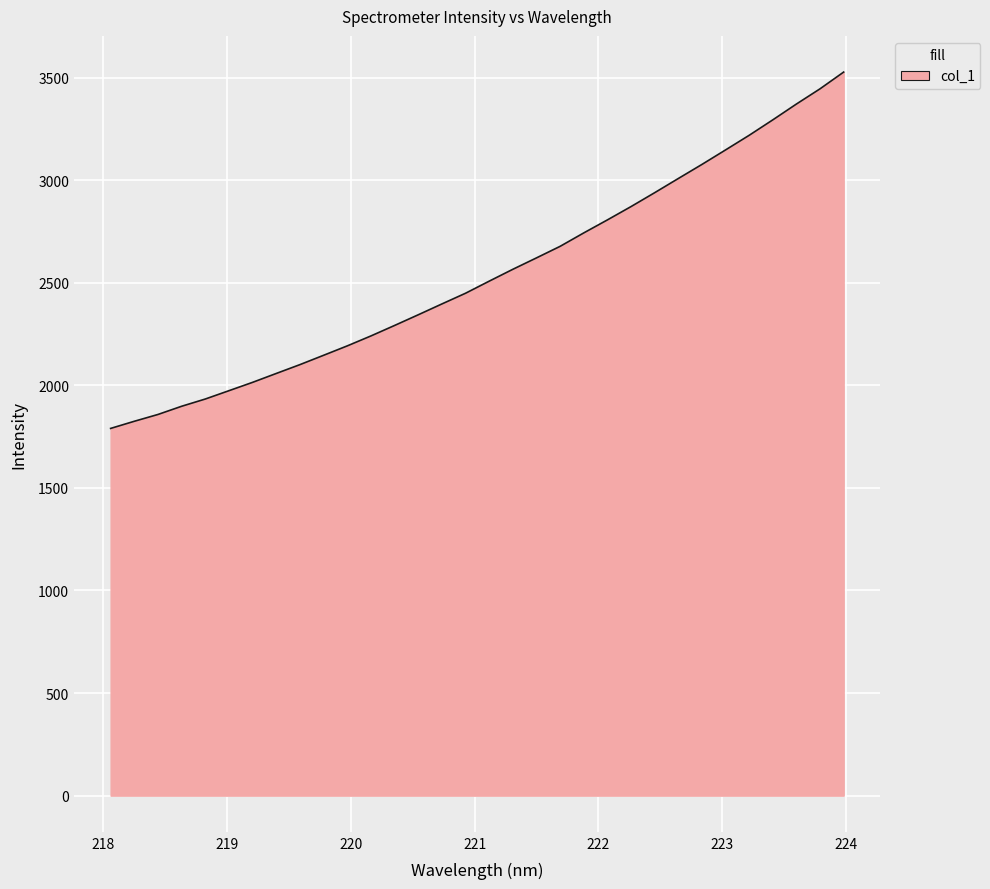

What is the difference between the maximum and minimum values?

1737.1